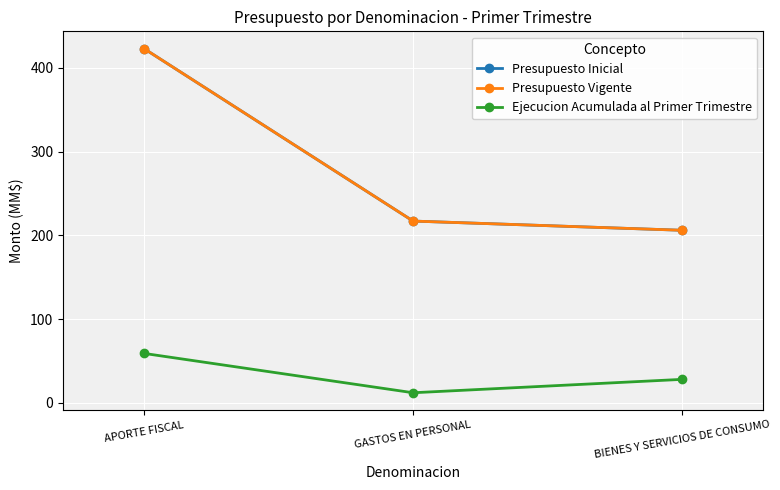

Is this an area chart (filled region under the line)?

No